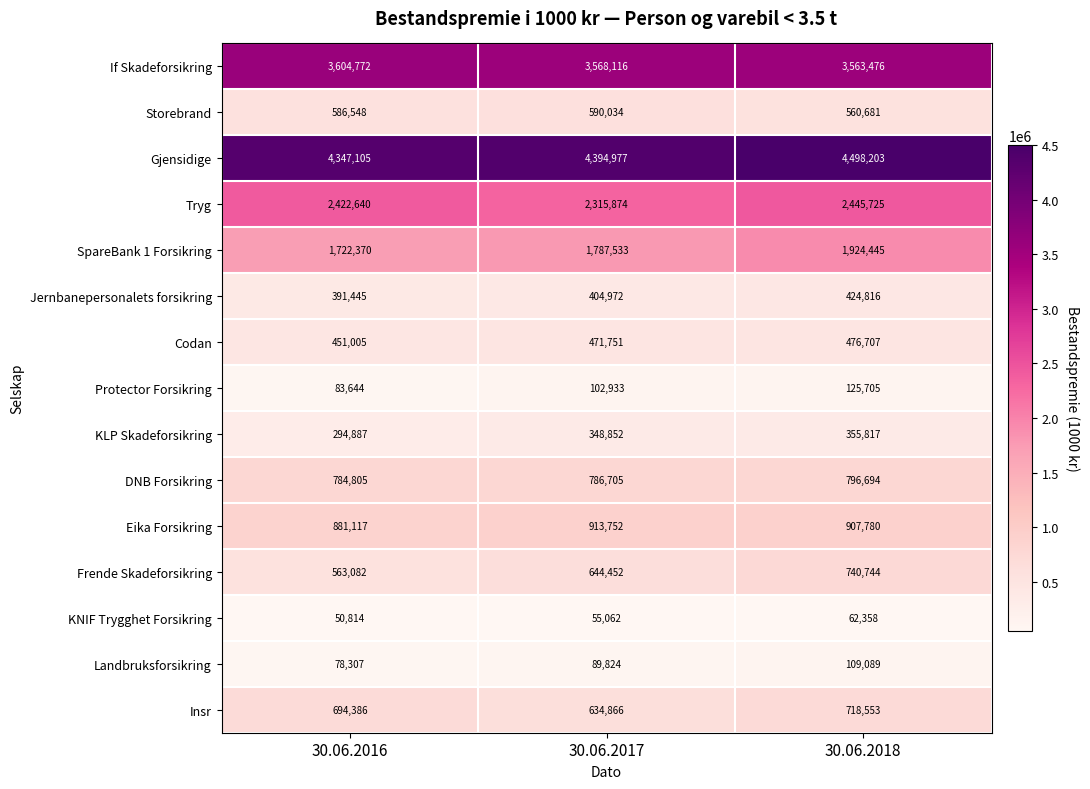

Which category has the highest value in the Insr series?

30.06.2018